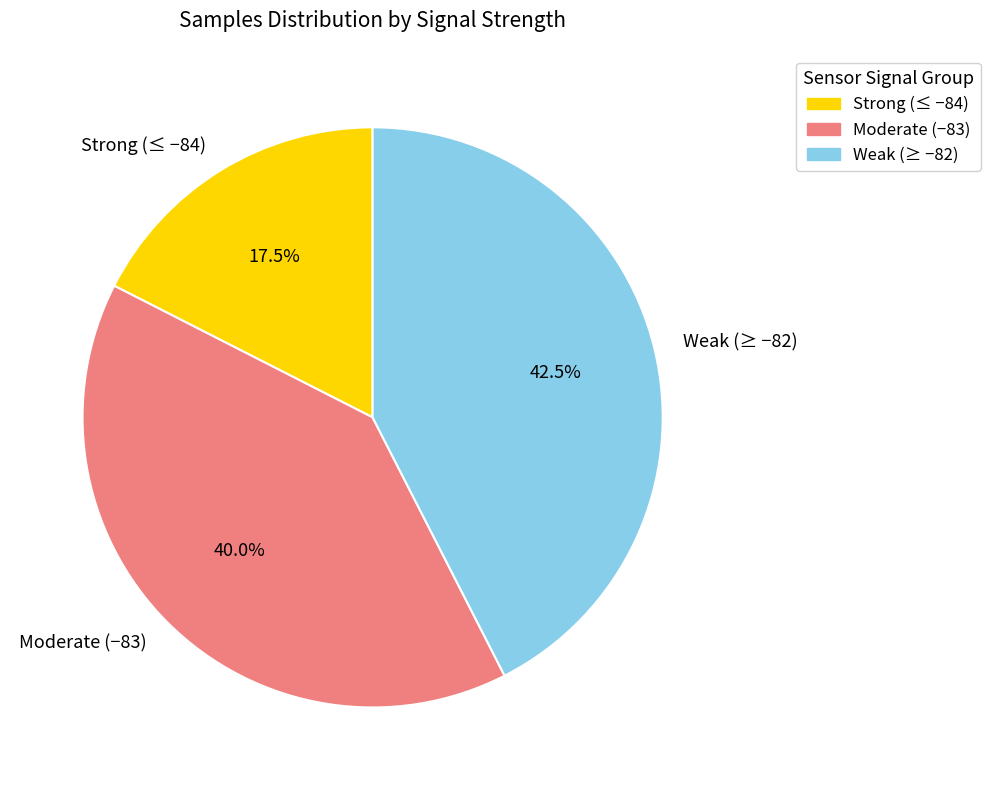

To the nearest percent, what is the average slice percentage?

33%